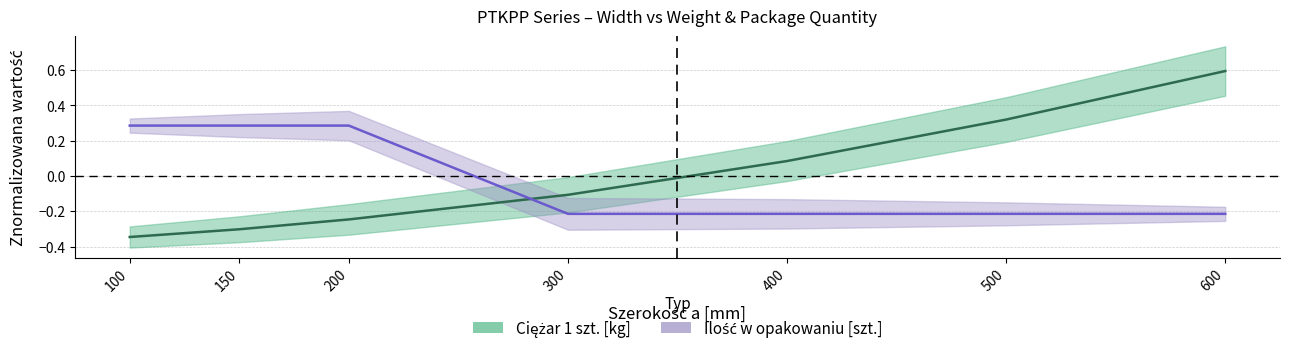

How many positive values does the Ciężar 1 szt. series have?

3